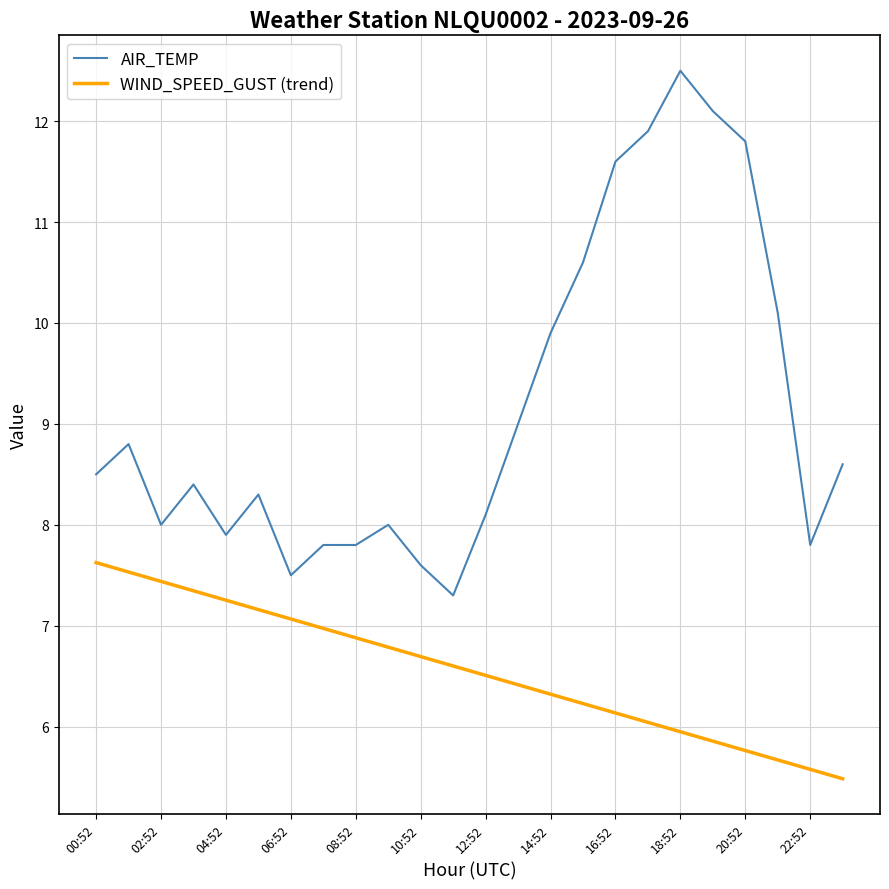

What is the difference between the maximum and minimum values in the AIR_TEMP series?

5.2